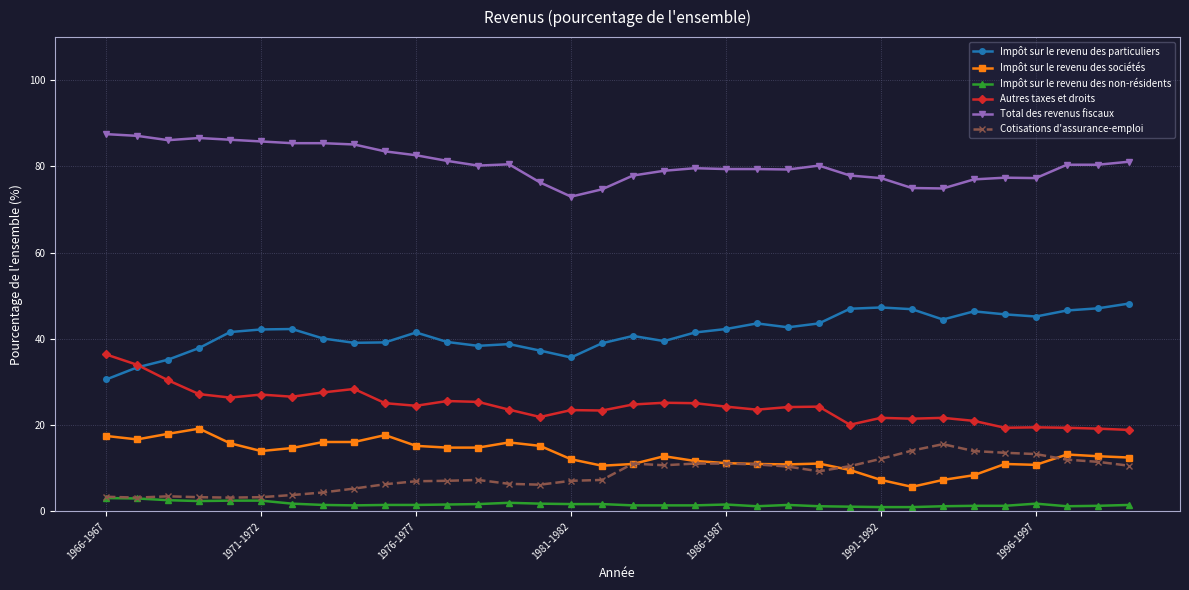

True or false: Impôt sur le revenu des particuliers has more than 0 interior local peaks.

True